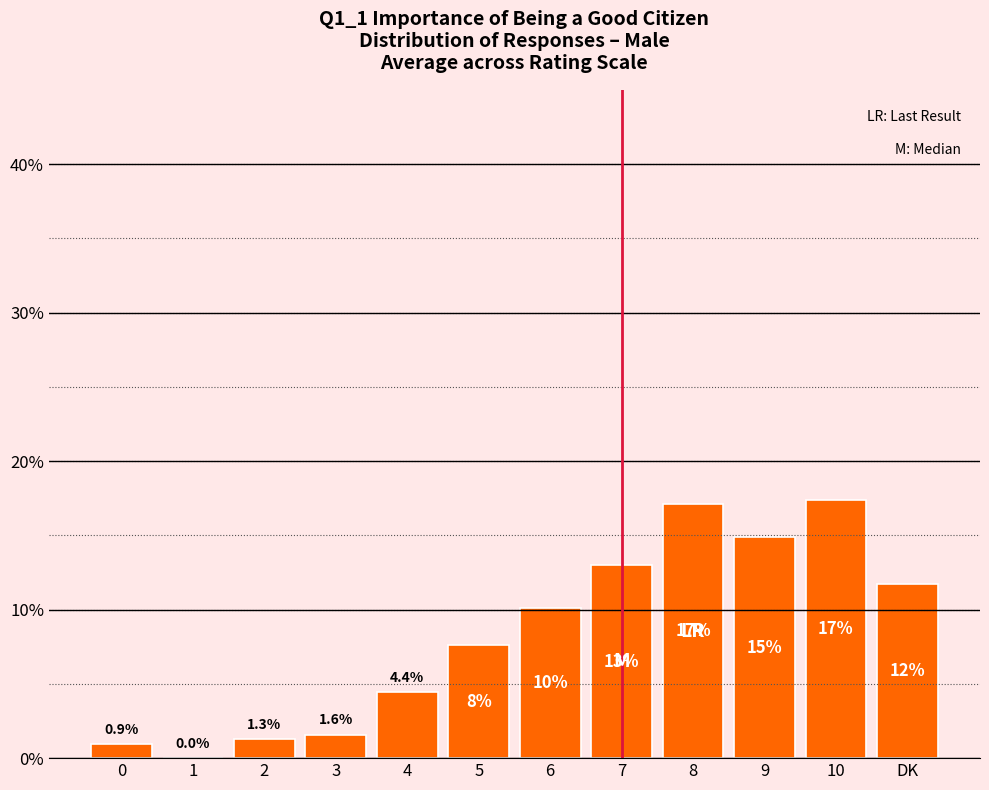

Reading left to right, list all the values displayed in this chart.

0=0.9	1=0.0	2=1.3	3=1.6	4=4.4	5=7.6	6=10.1	7=13.0	8=17.1	9=14.9	10=17.4	DK=11.7